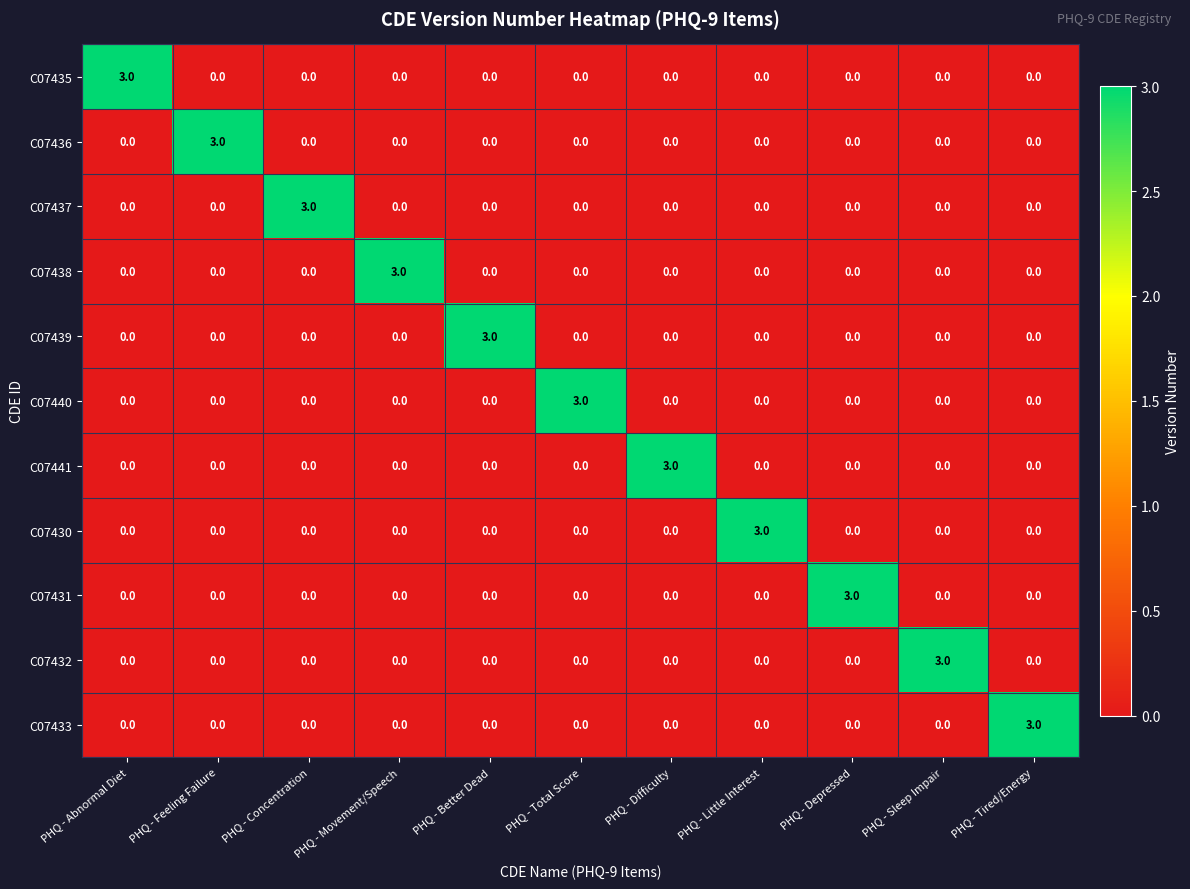

What is the total value across all series at PHQ - Difficulty?

3